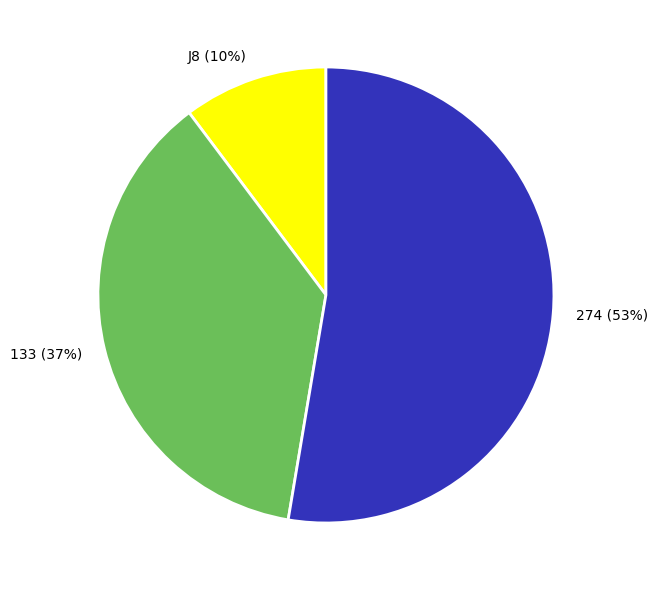

What is the majority slice?

274